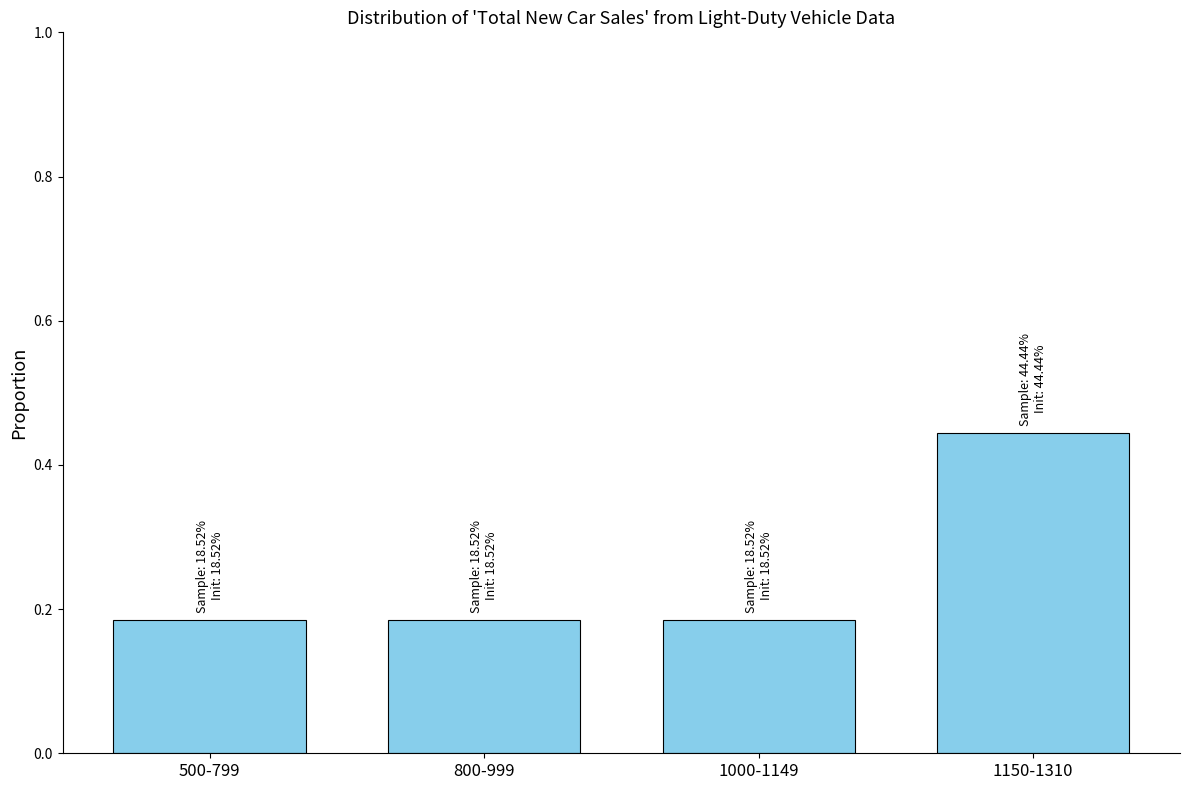

What is the label of the 3rd bar from the left?

1000-1149